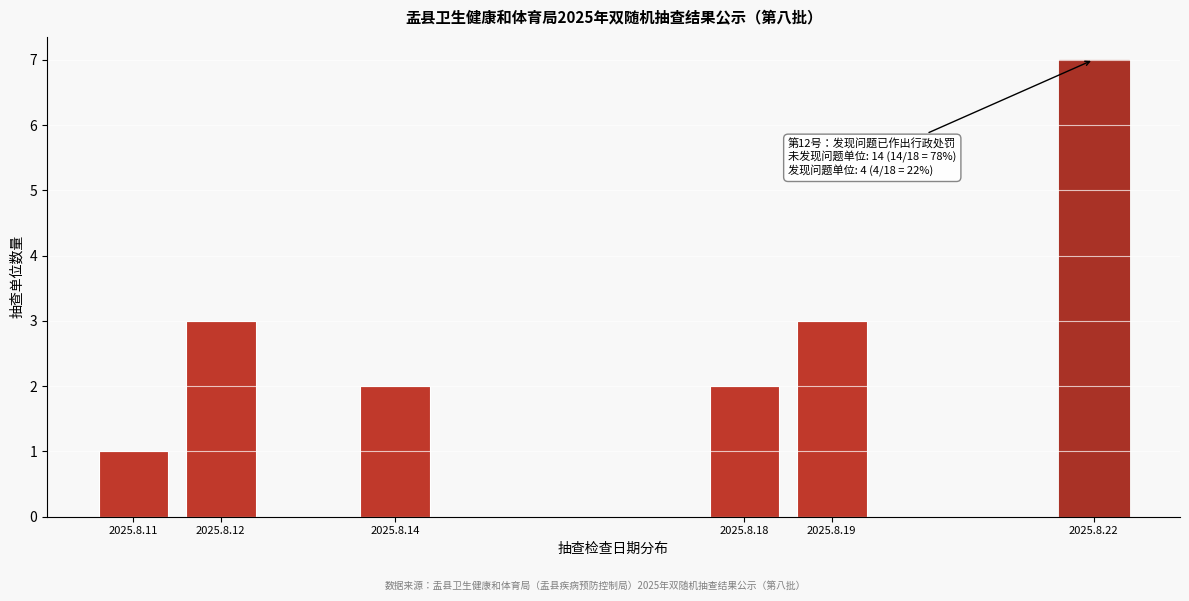

Reading left to right, list all the values displayed in this chart.

1	3	2	2	3	7